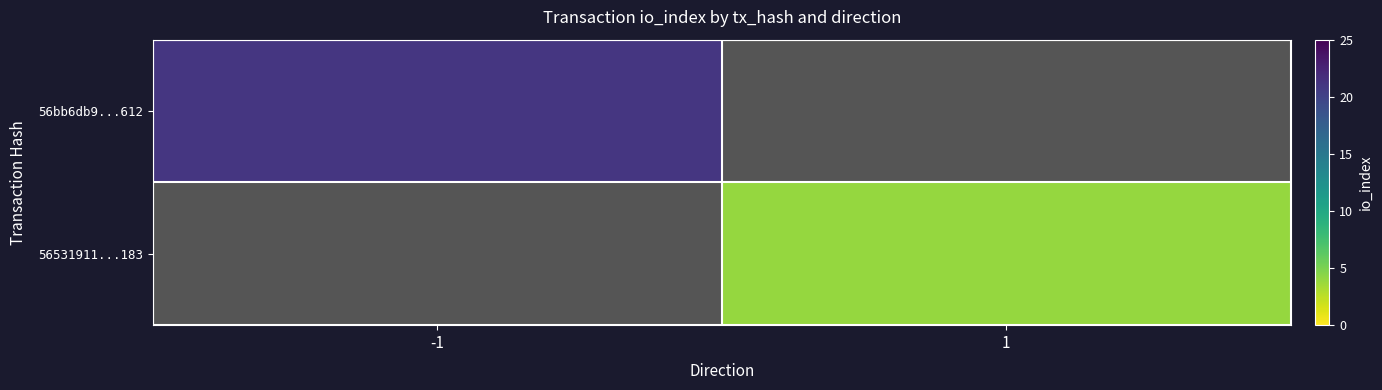

Which series has the widest spread of values?

56bb6db9...612